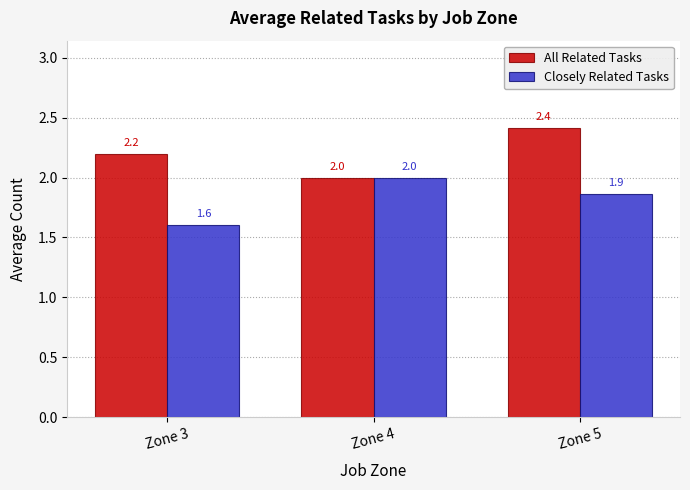

Which series changed the most between Zone 4 and Zone 5?

All Related Tasks